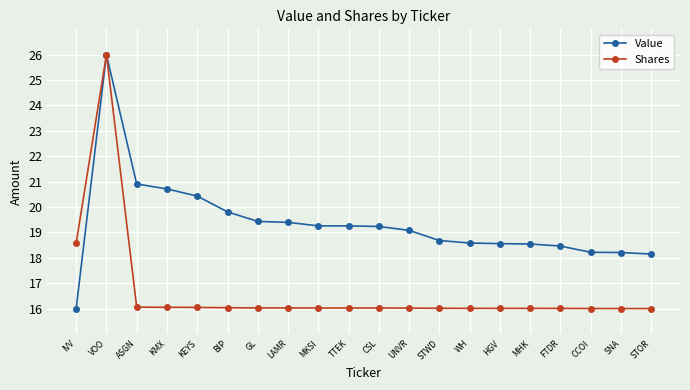

Rank the series by their average value, from lowest to highest.

Shares, Value